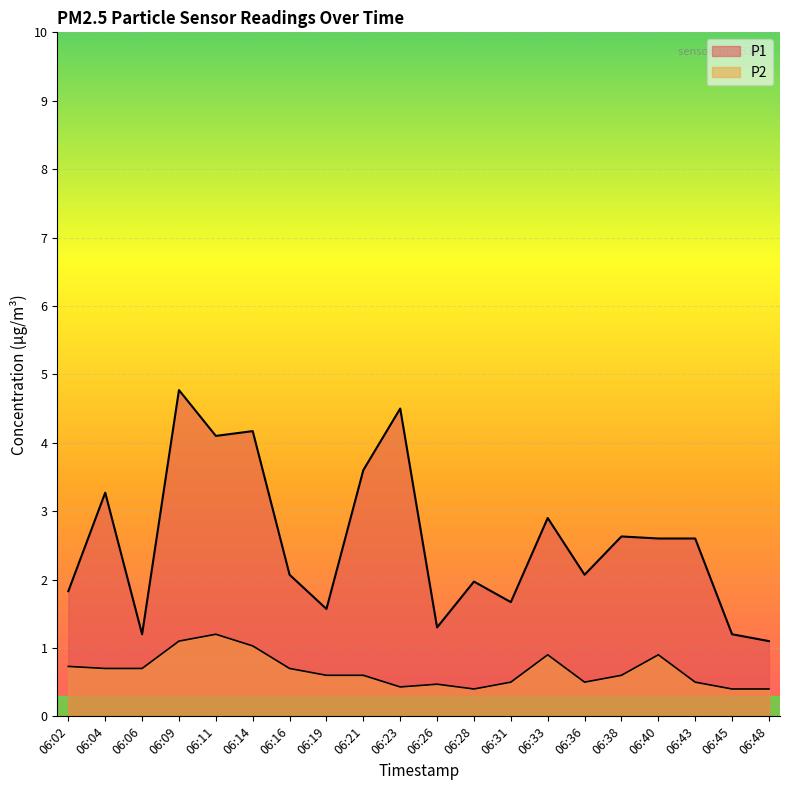

What are all the series names shown in the legend?

P1, P2